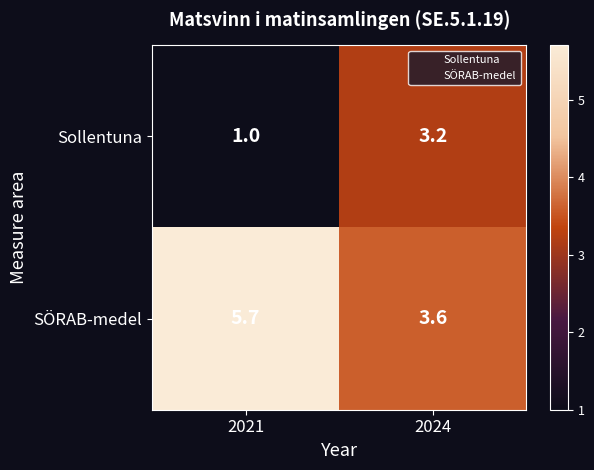

What is the difference between the maximum and minimum values in the SÖRAB-medel series?

2.1